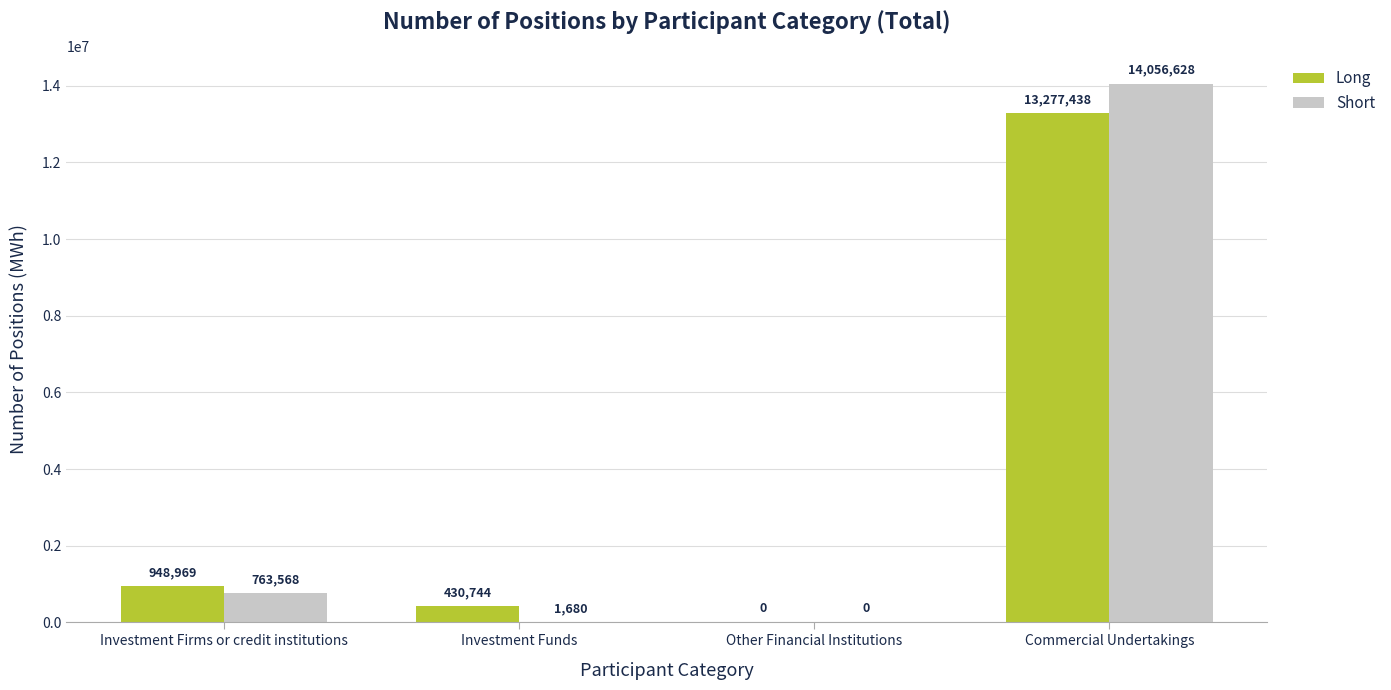

What is the sum of all Long values?

14657151